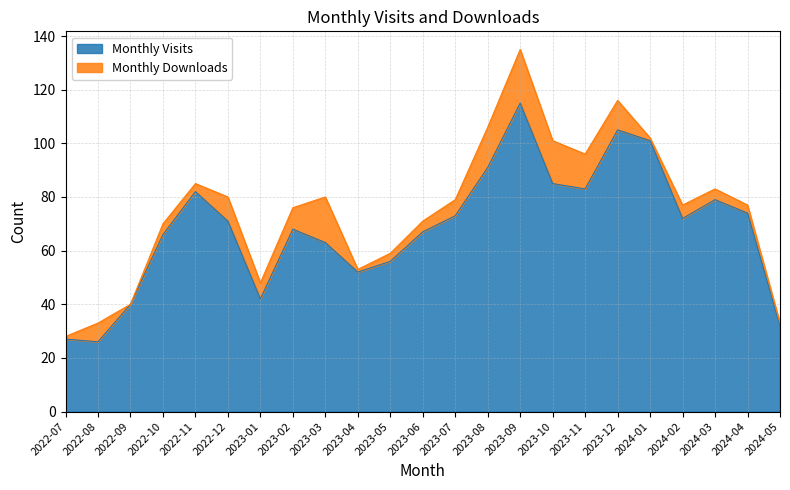

Is it true that the value at 2022-10 is 66?

True